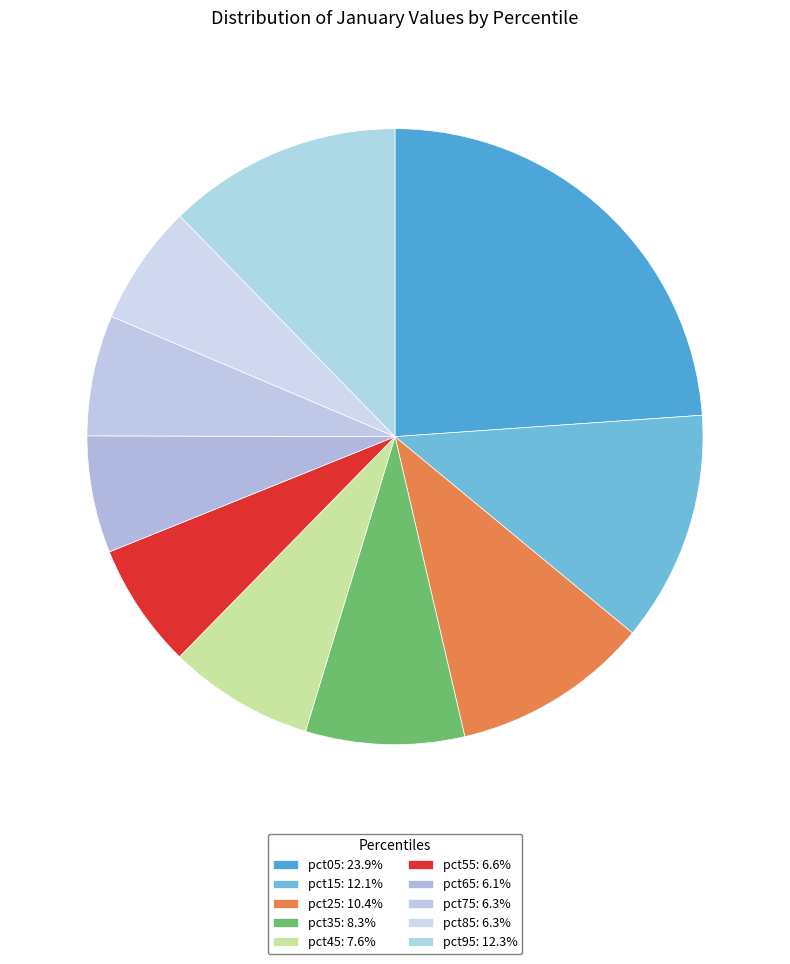

Count the number of slices in the pie.

10